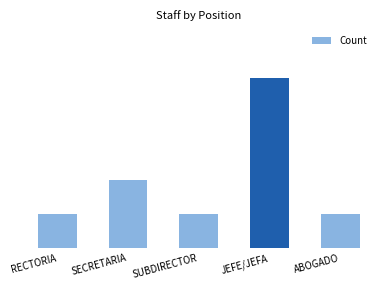

List the labels in order of value, smallest first.

RECTORIA, SUBDIRECTOR, ABOGADO, SECRETARIA, JEFE/JEFA